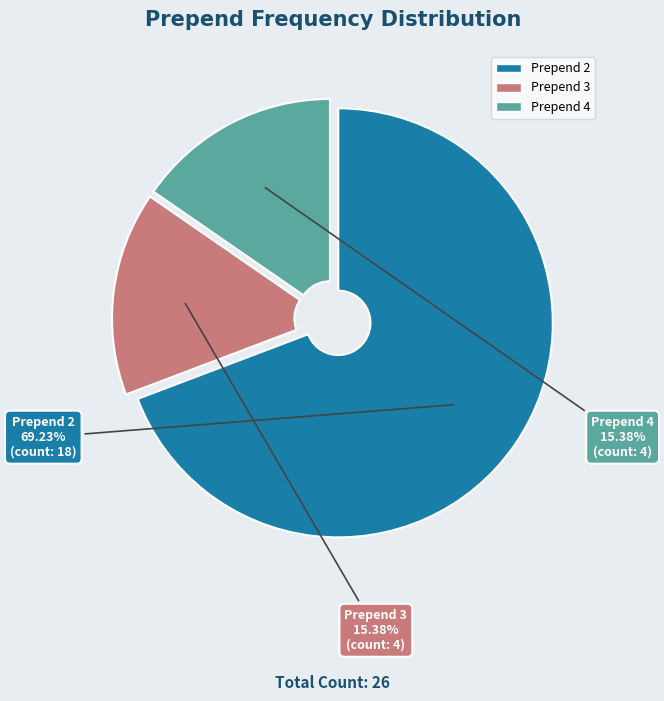

Which category has the biggest portion of the pie?

Prepend 2